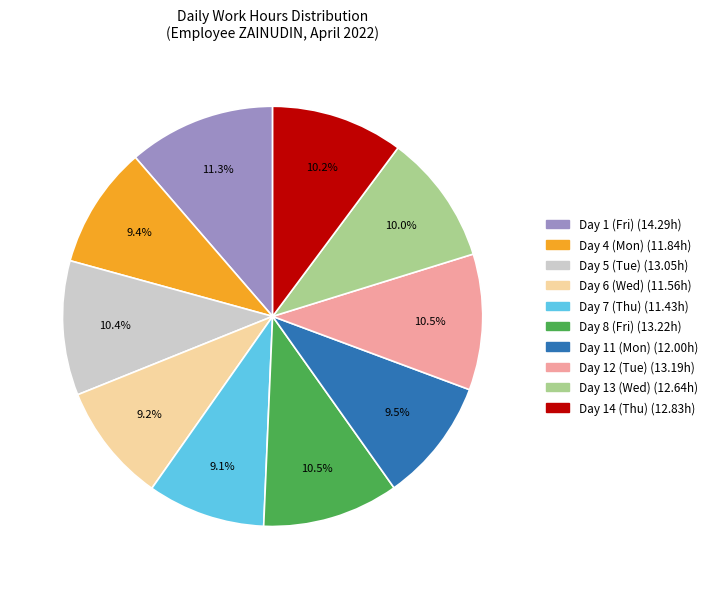

To the nearest percent, what is the difference between the largest and smallest slice percentages?

2%